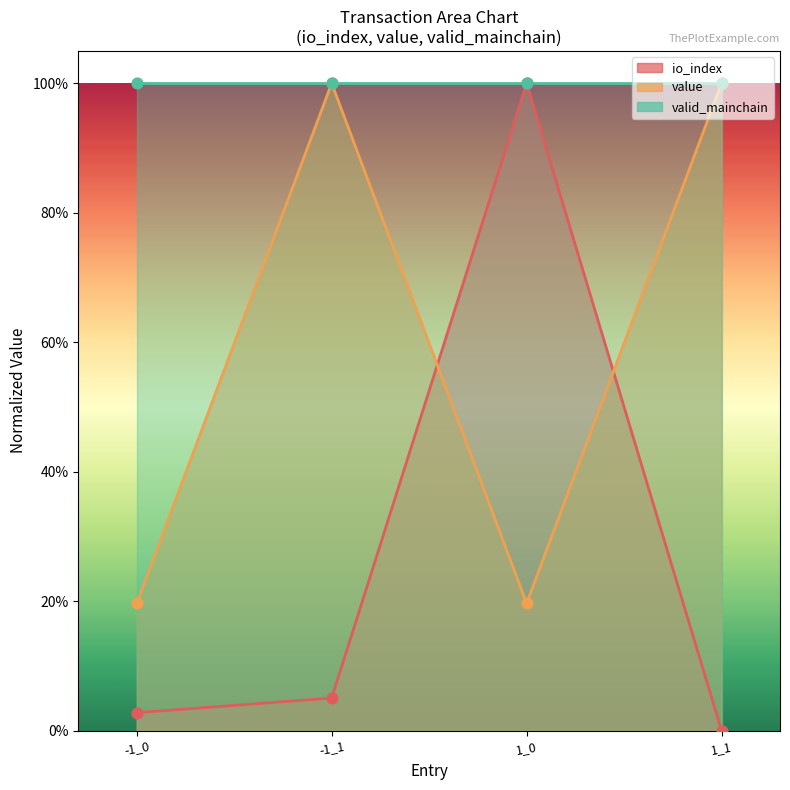

Which series reaches the minimum Y coordinate?

io_index